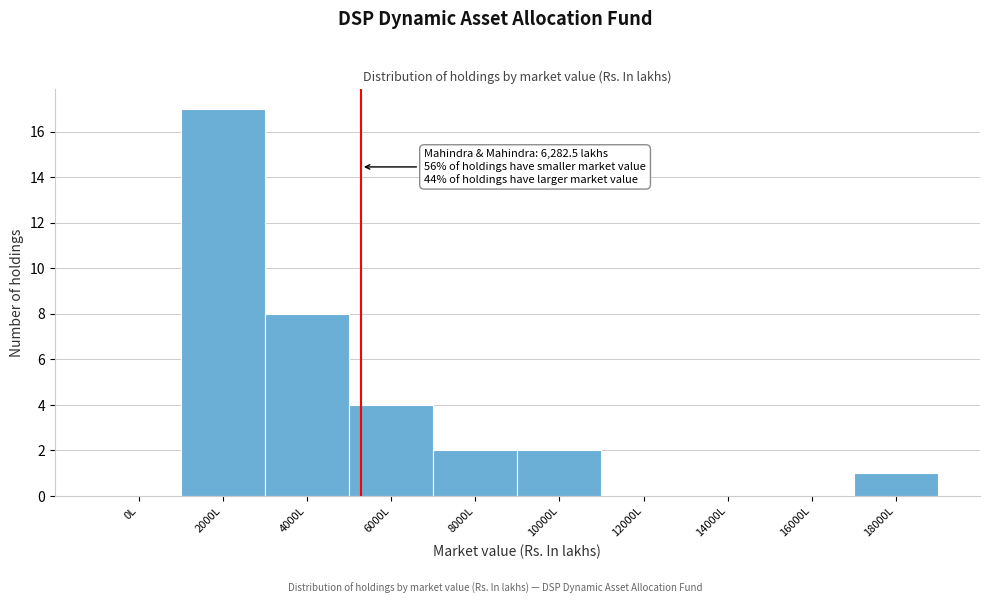

Reading left to right, transcribe all the data shown in this chart.

0L=0	2000L=17	4000L=8	6000L=4	8000L=2	10000L=2	12000L=0	14000L=0	16000L=0	18000L=1